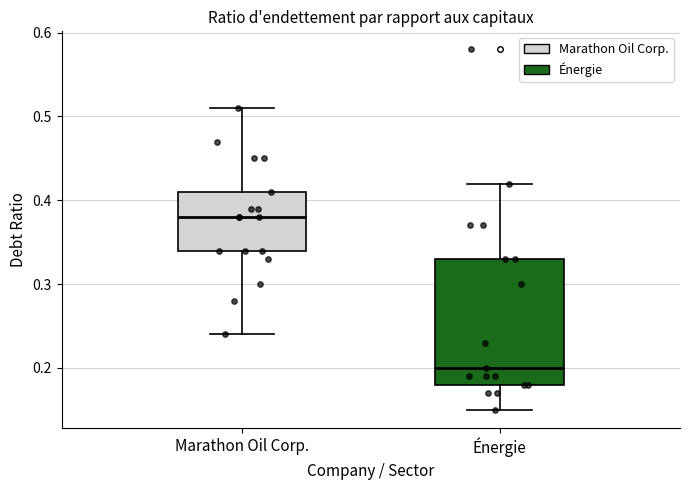

Reading left to right, read every box against the y-axis: the position of its median line, the range the box covers, and the ends of its whiskers. The values are not printed on the chart, so give them approximately, as read against the axis.

Marathon Oil Corp.: median 0.38, box 0.34 to 0.41, whiskers 0.24 to 0.51
Énergie: median 0.20, box 0.18 to 0.33, whiskers 0.15 to 0.42